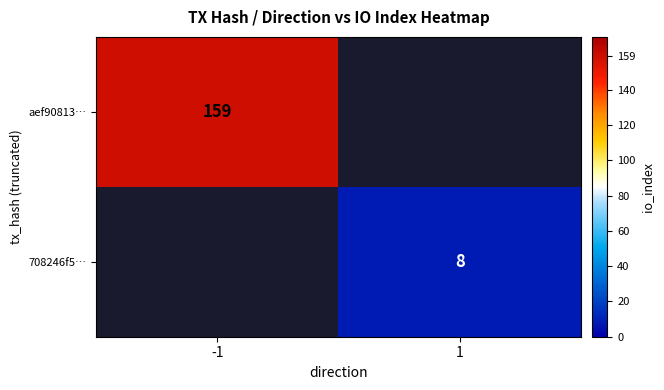

The value of 708246f5… at 1 is 13. True or false?

False